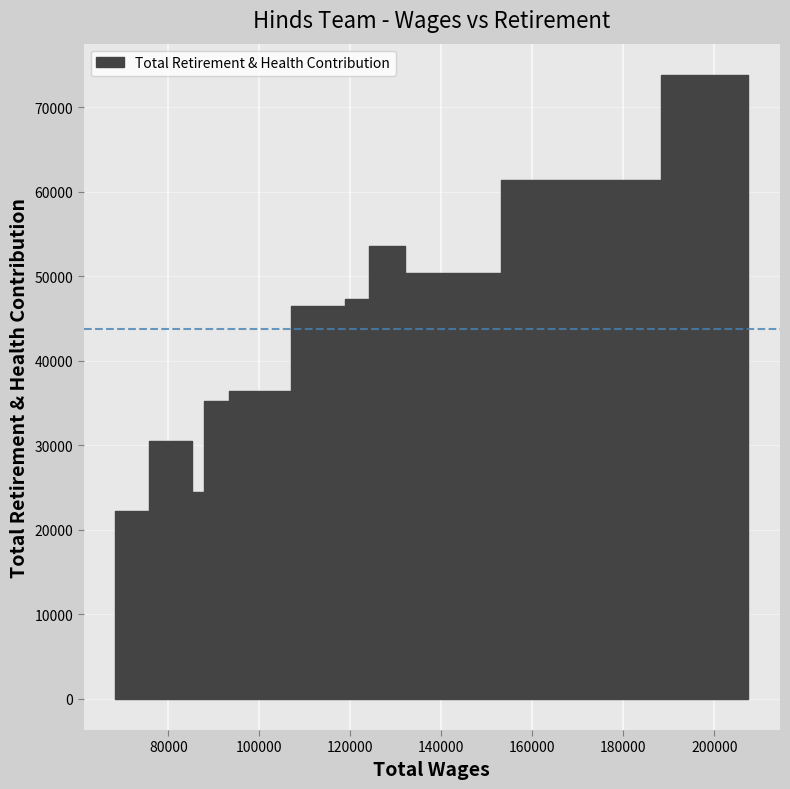

What is the difference between the second highest and minimum values?

39180